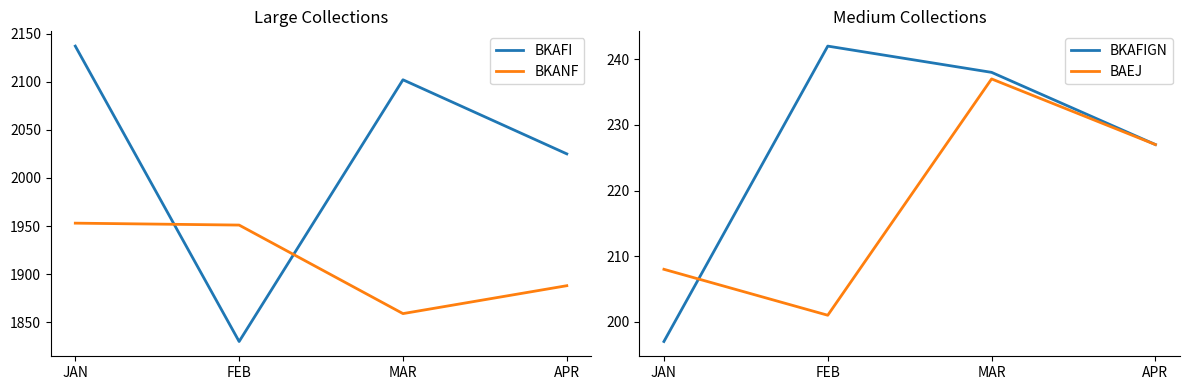

What is the sum of all BKAFI values?

8094